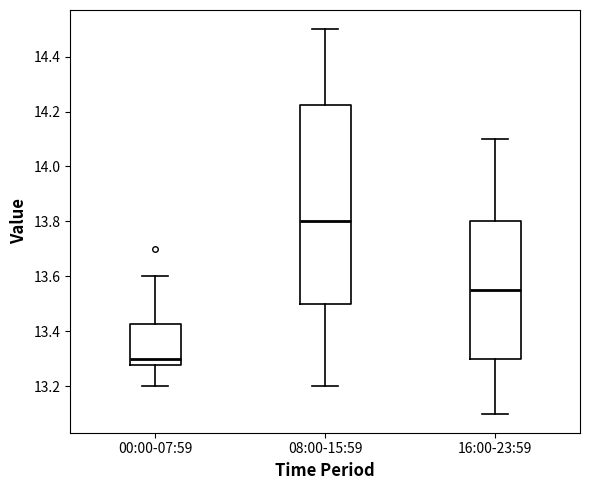

Comparing the boxes themselves (not the whiskers), which one is the tallest?

08:00-15:59